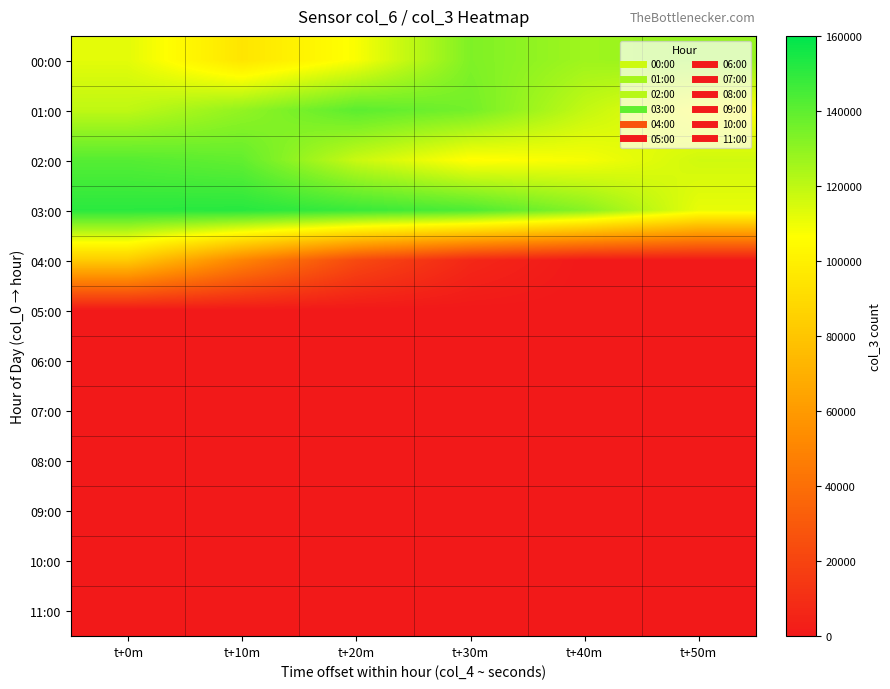

What is the spread (max minus min) of values at t+0m?

150873